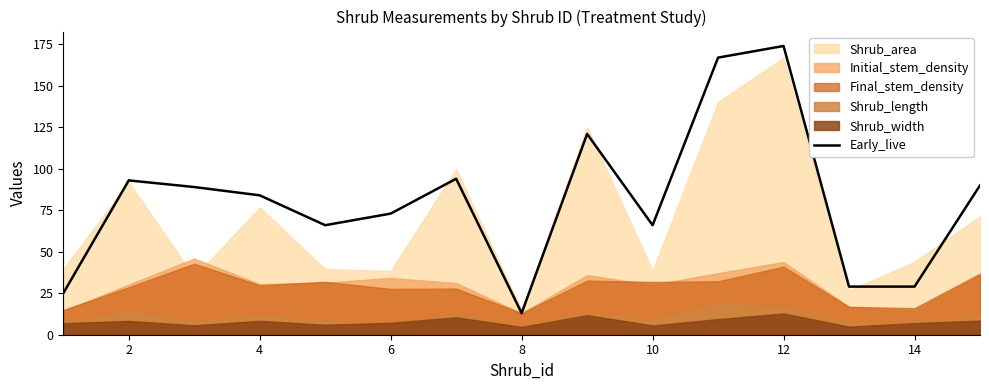

What is the greatest value displayed?

174